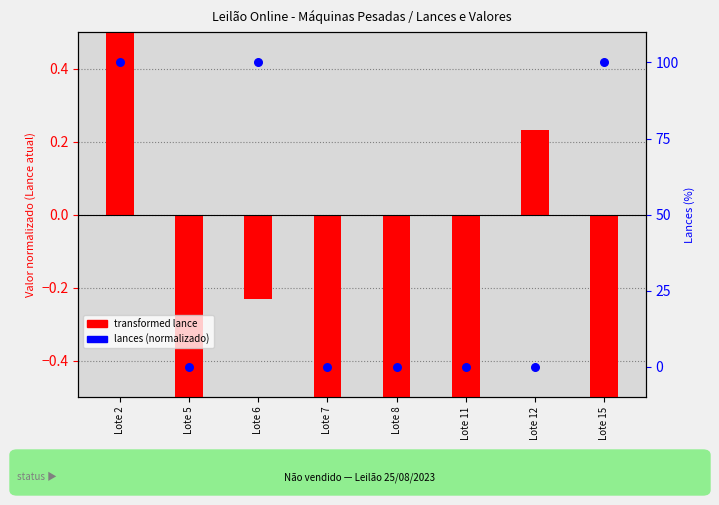

What is the change in value from Lote 5 to Lote 6?

+100